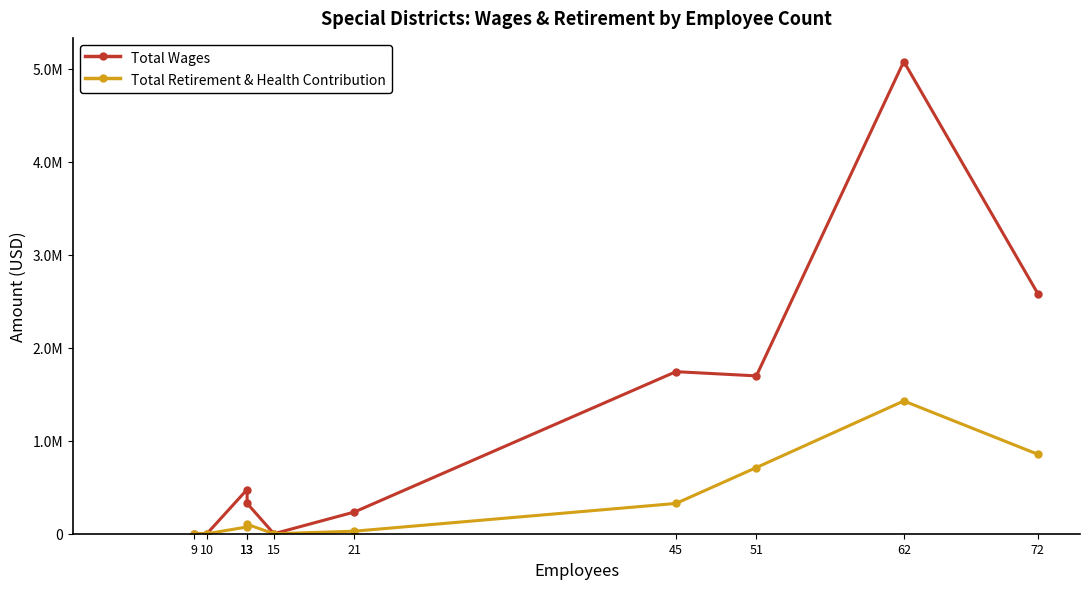

What is the sum of the Total Wages values at 9 and 51?

1696555